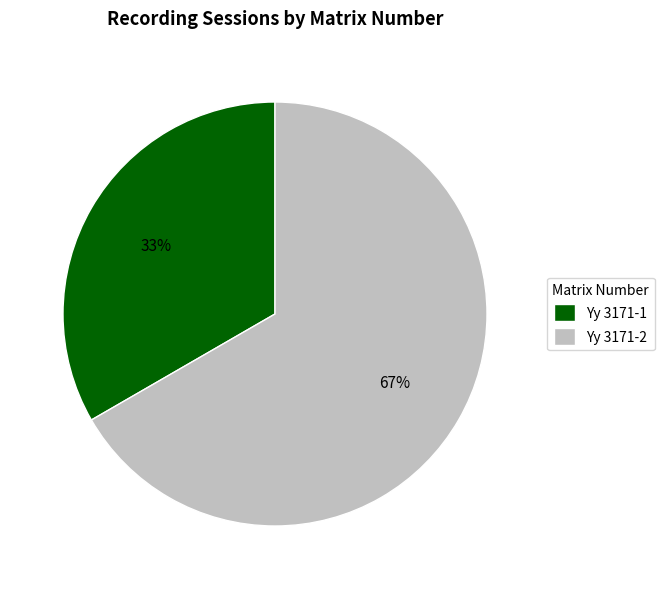

Is there any slice that represents more than half of the pie?

Yes